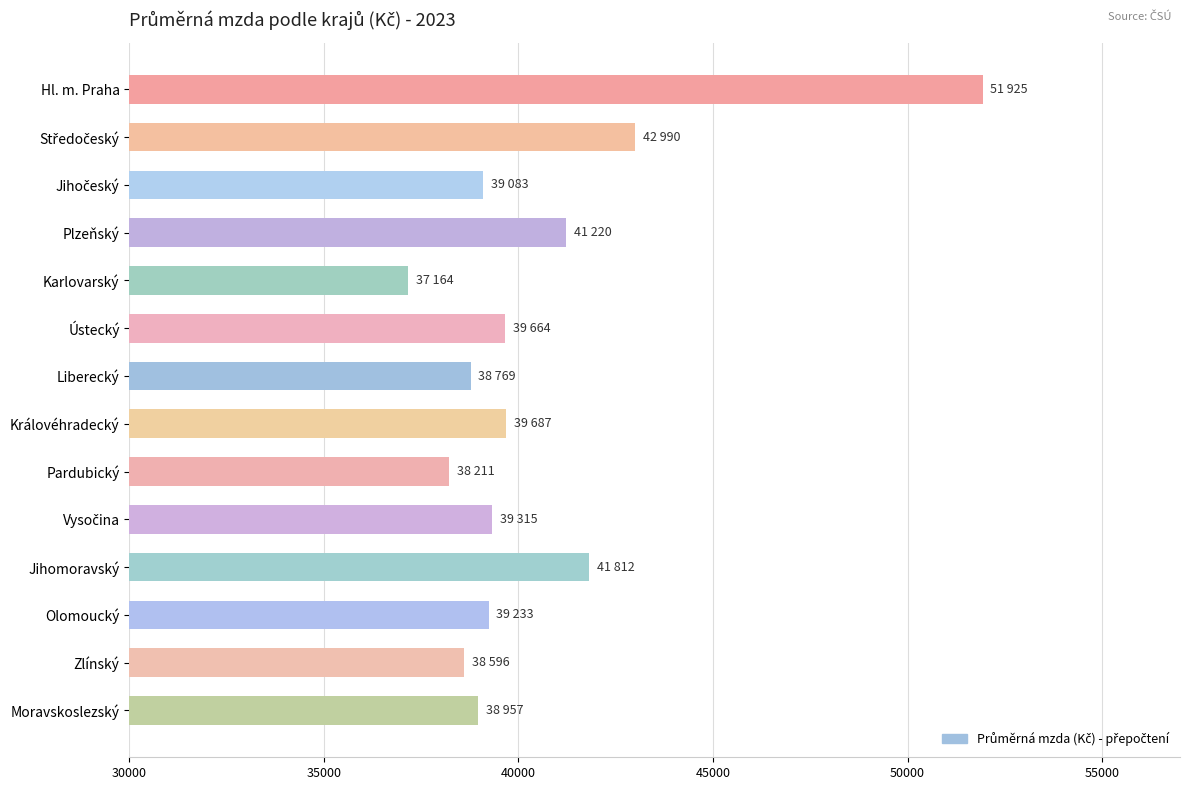

Between Karlovarský and Ústecký, which is larger?

Ústecký